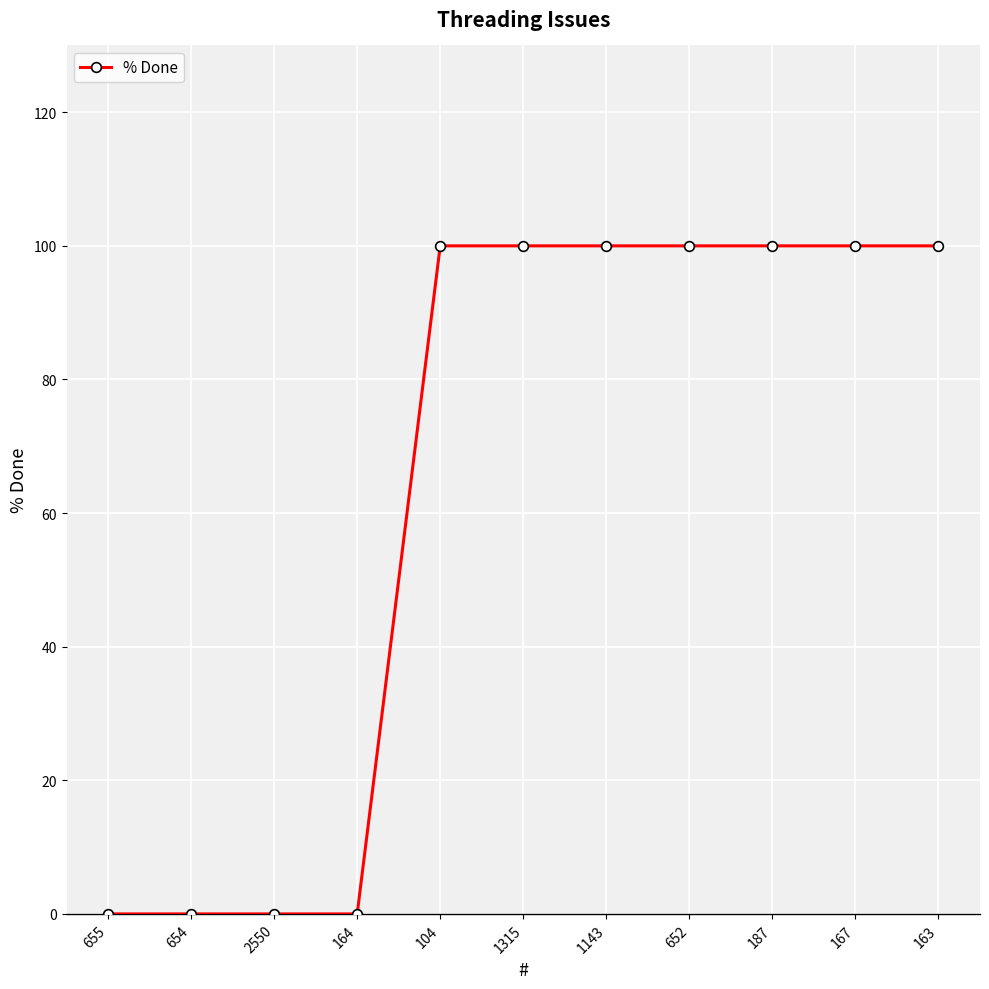

What is the sum of the values at 167 and 104?

200